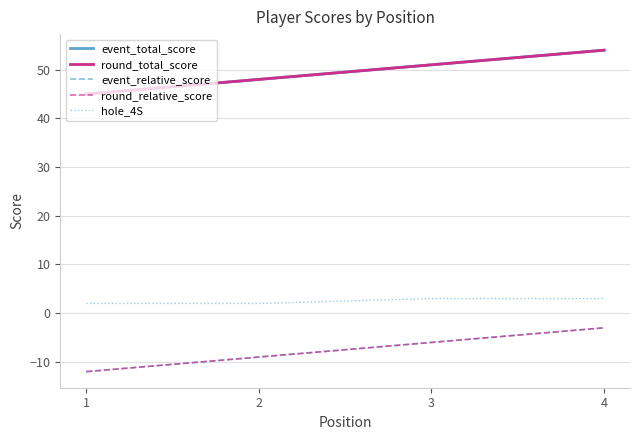

What is the total value across all series at 1?

68